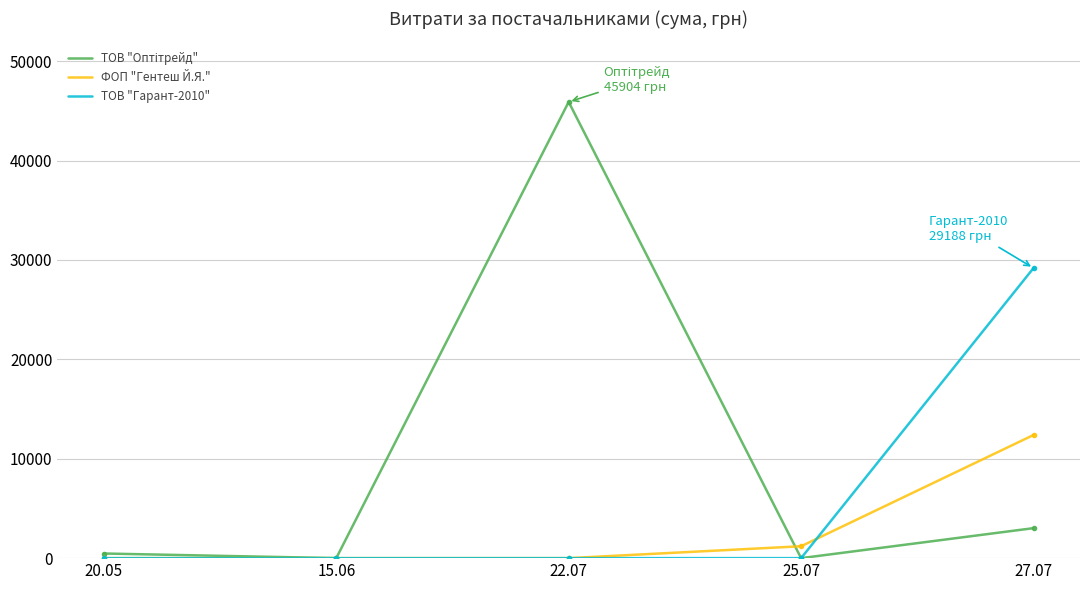

What is the greatest value displayed?

45904